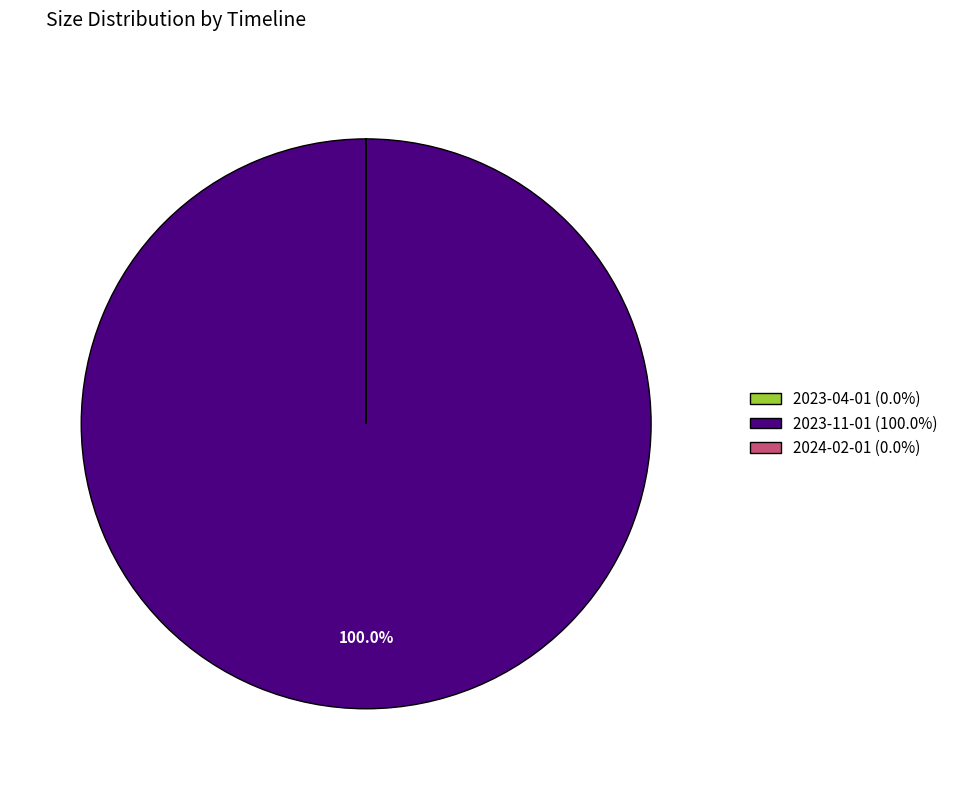

Which category has the biggest portion of the pie?

2023-11-01